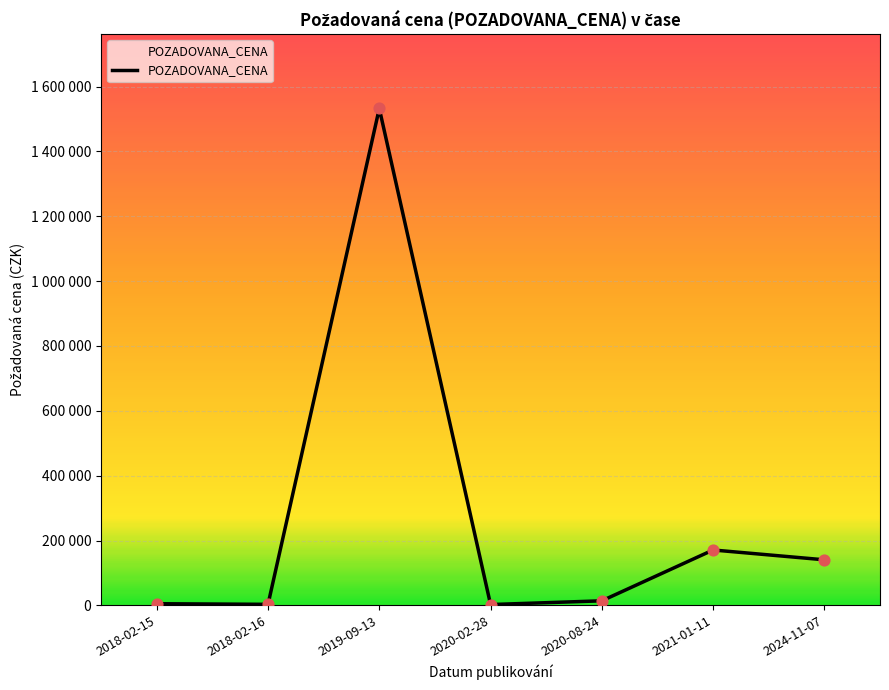

What is the ratio of the value at 2021-01-11 to the value at 2018-02-15?

33.8